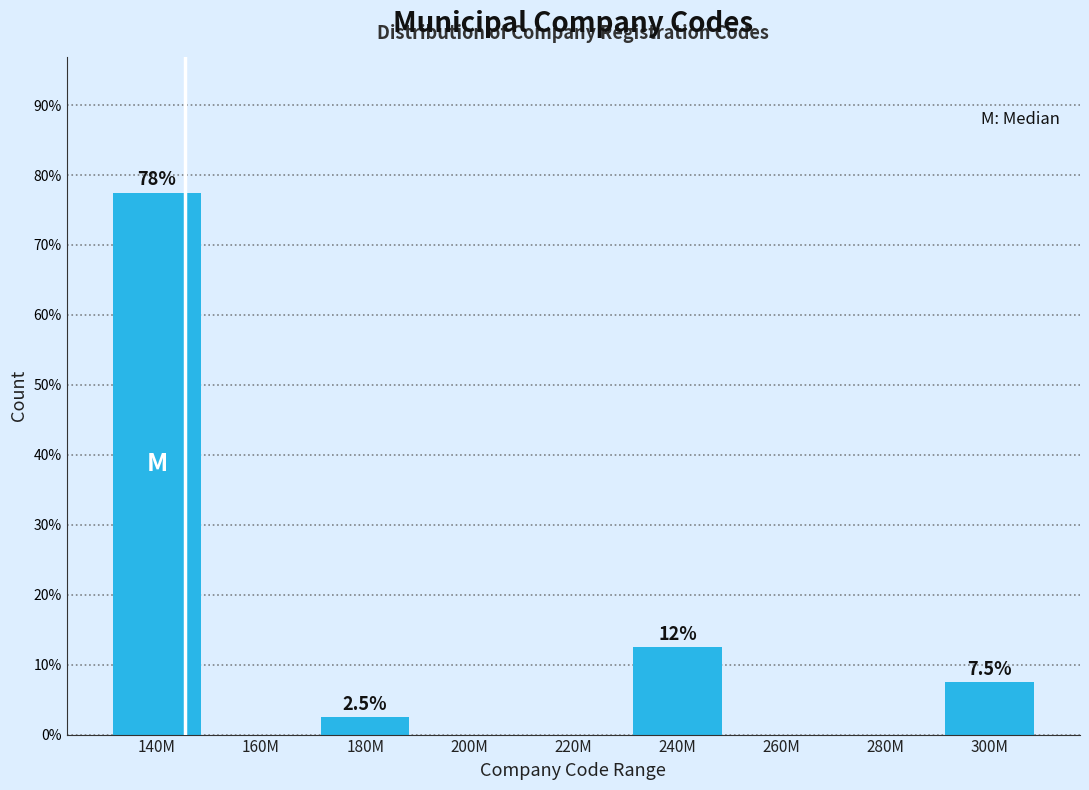

Reading left to right, transcribe all the data shown in this chart.

140M=77.5	160M=0.0	180M=2.5	200M=0.0	220M=0.0	240M=12.5	260M=0.0	280M=0.0	300M=7.5